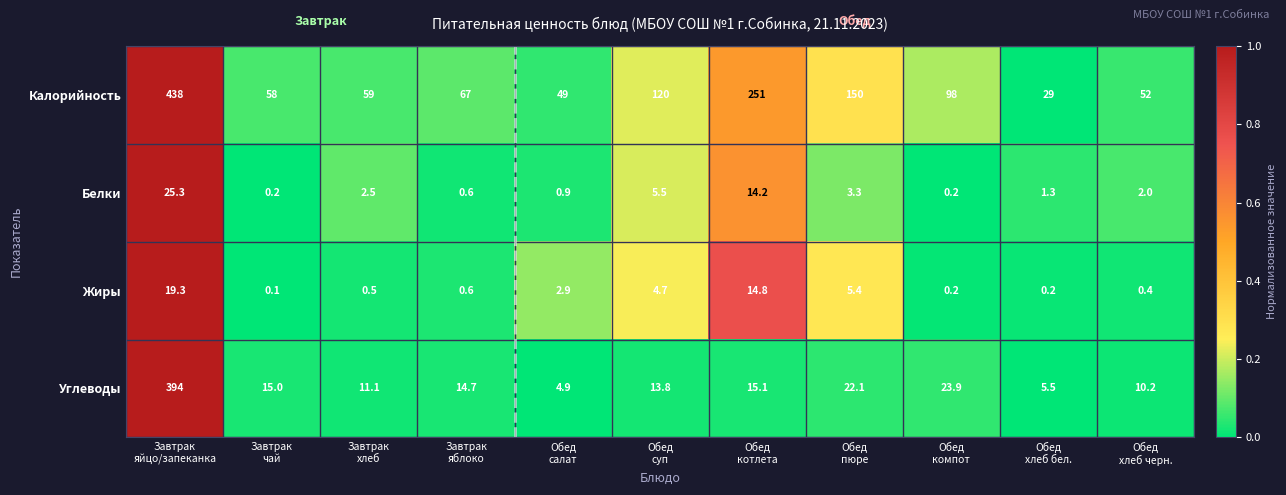

What is the average value of the Углеводы series?

48.2